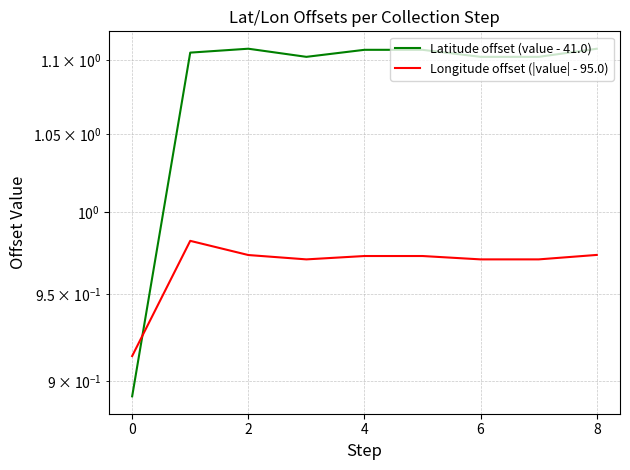

How many Longitude offset (|value| - 95.0) values are between 0 and 1?

9